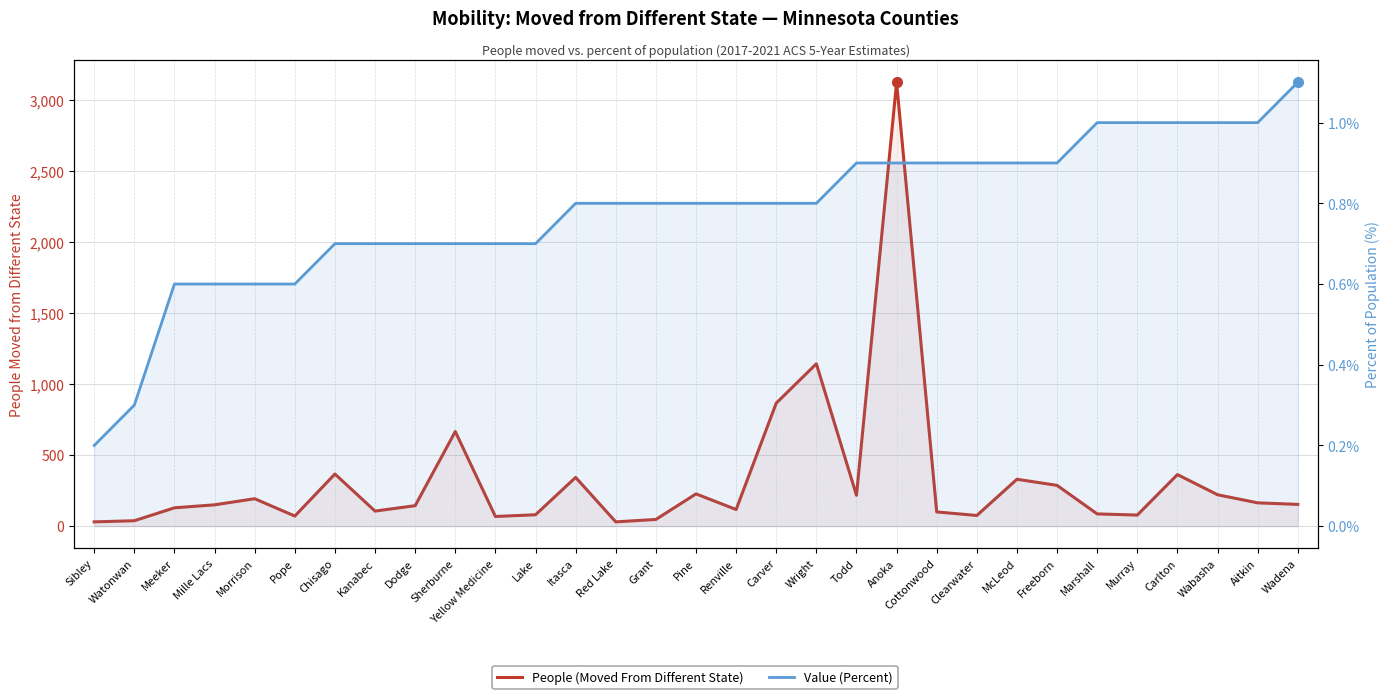

What position from the right is Wright?

13